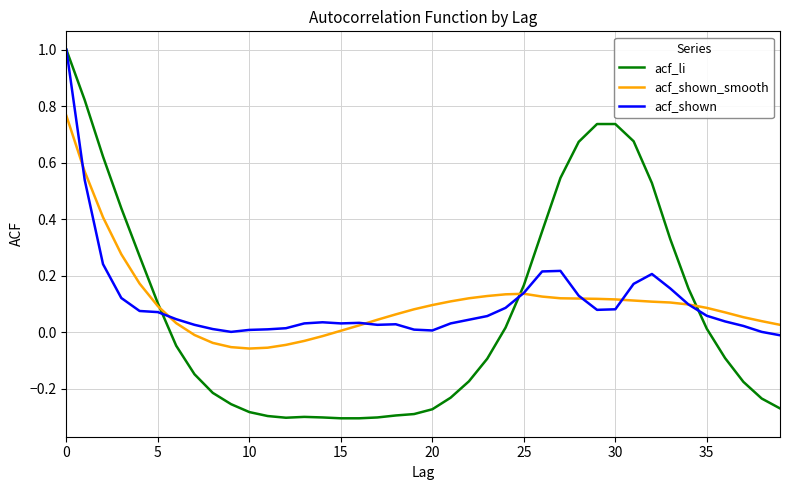

How many values in the acf_li series exceed 0?

18